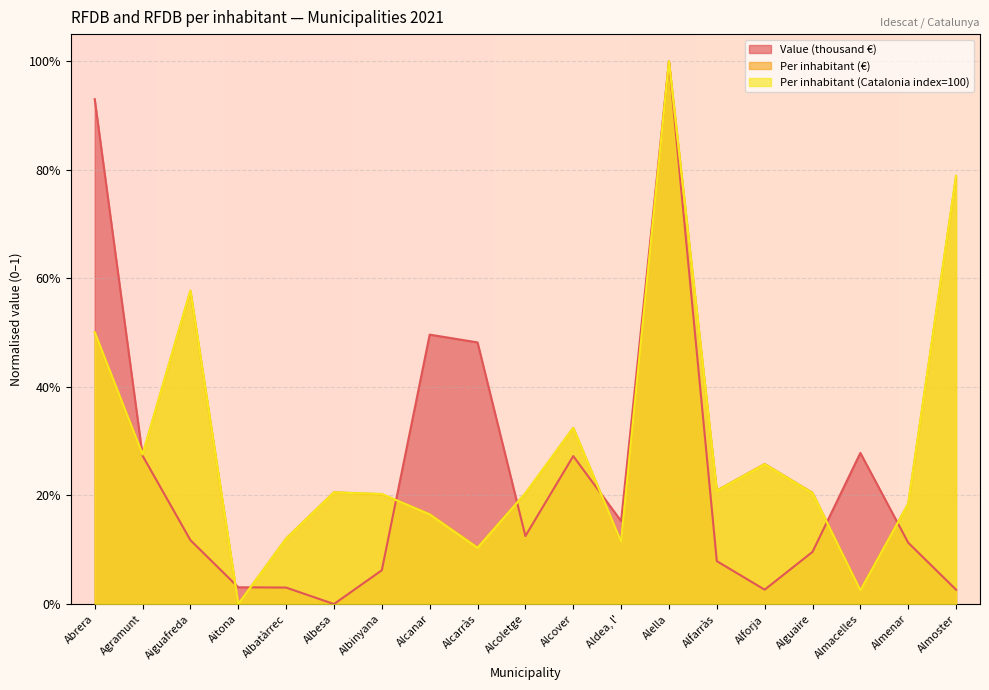

What is the average value of the Per inhabitant (Catalonia index=100) series?

0.3